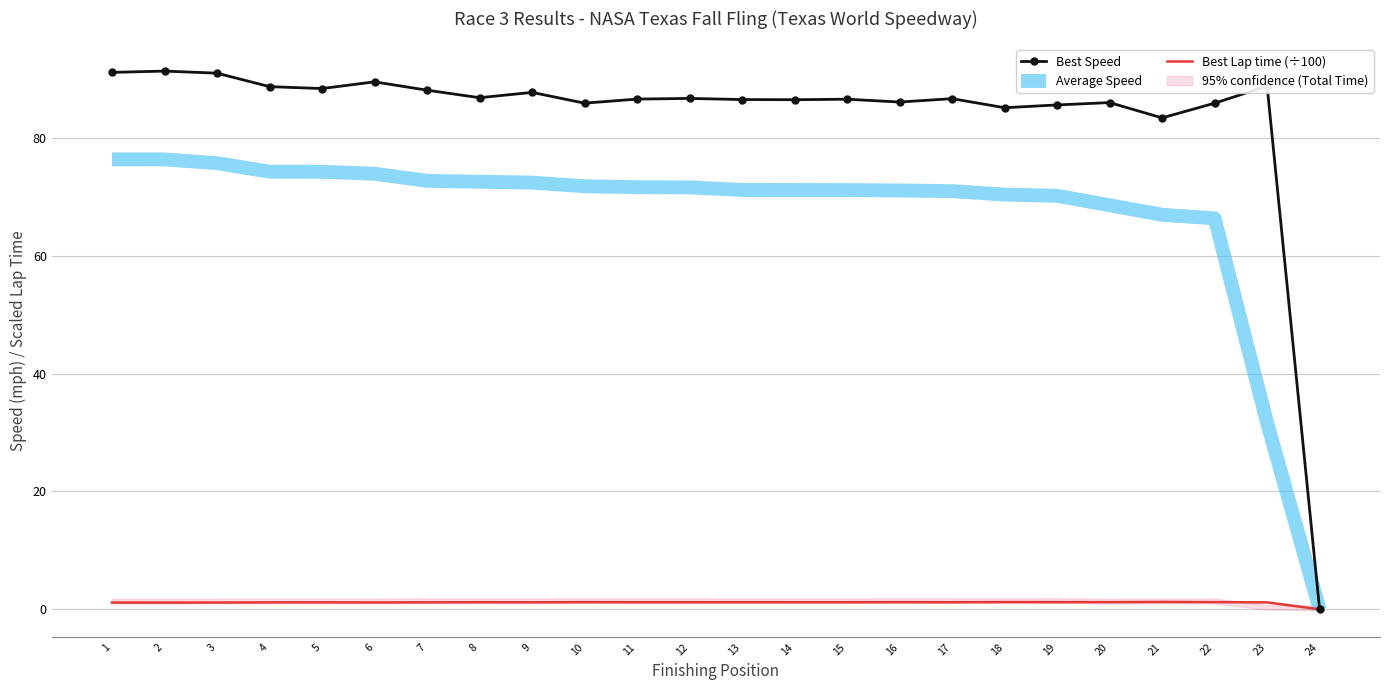

True or false: Best Lap time (÷100) has a value of 1.2 at 13.

True